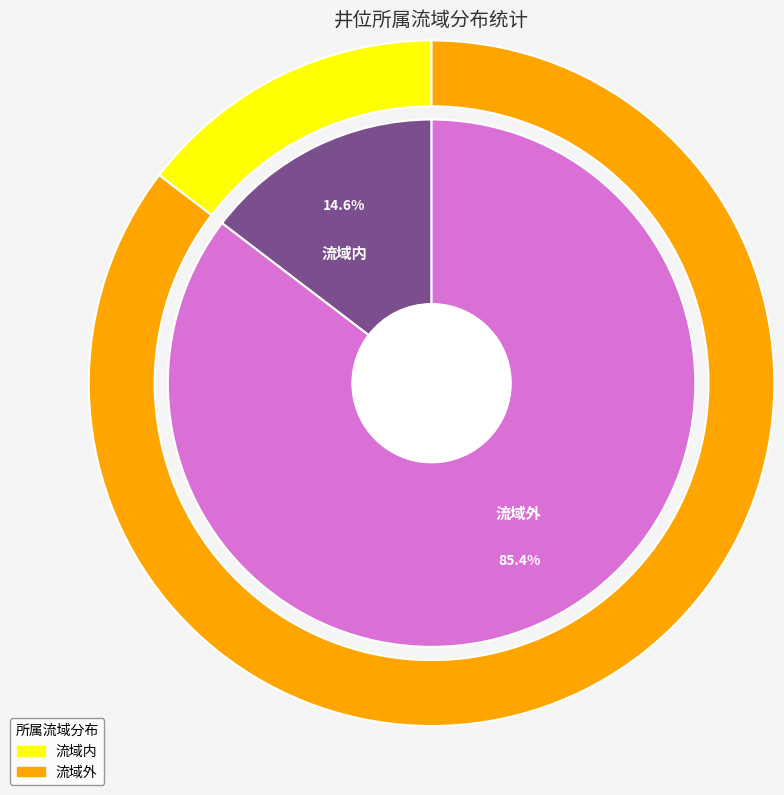

What is the change in value from 流域内 to 流域外?

+122